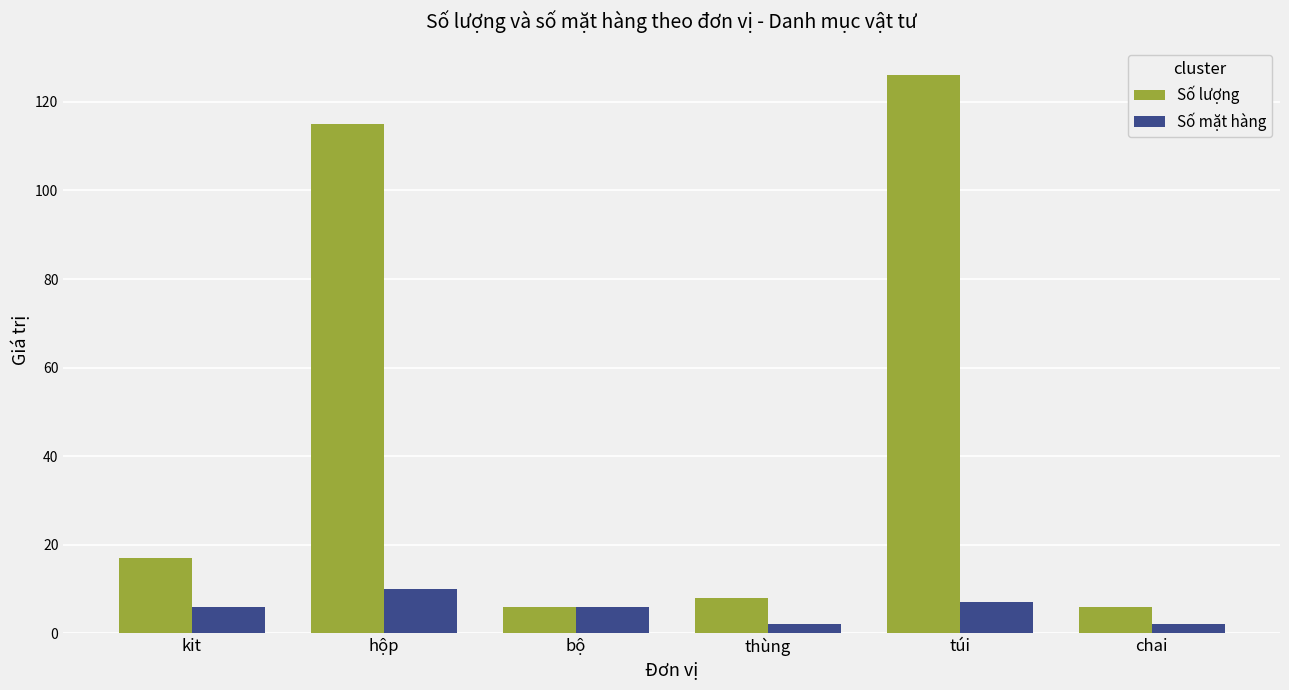

Reading right to left, extract all data points from this chart.

Số lượng: chai=6	túi=126	thùng=8	bộ=6	hộp=115	kit=17
Số mặt hàng: chai=2	túi=7	thùng=2	bộ=6	hộp=10	kit=6